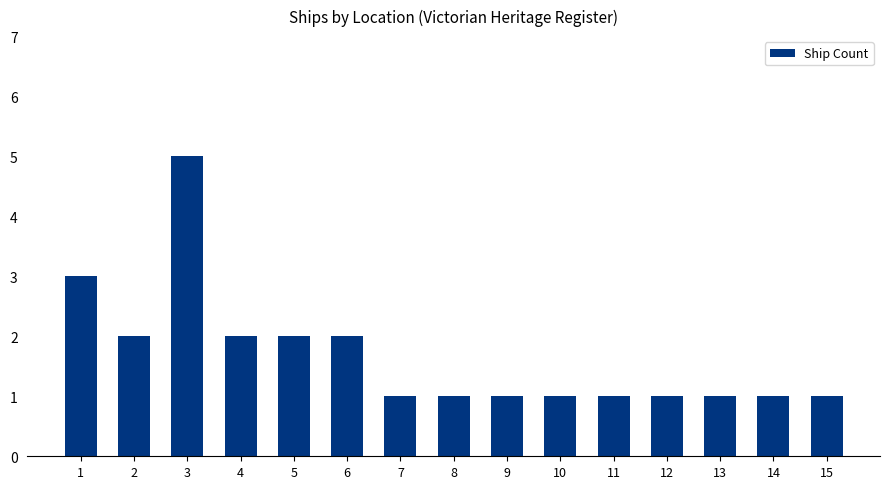

The chart shows a value of 2 at 12. True or false?

False